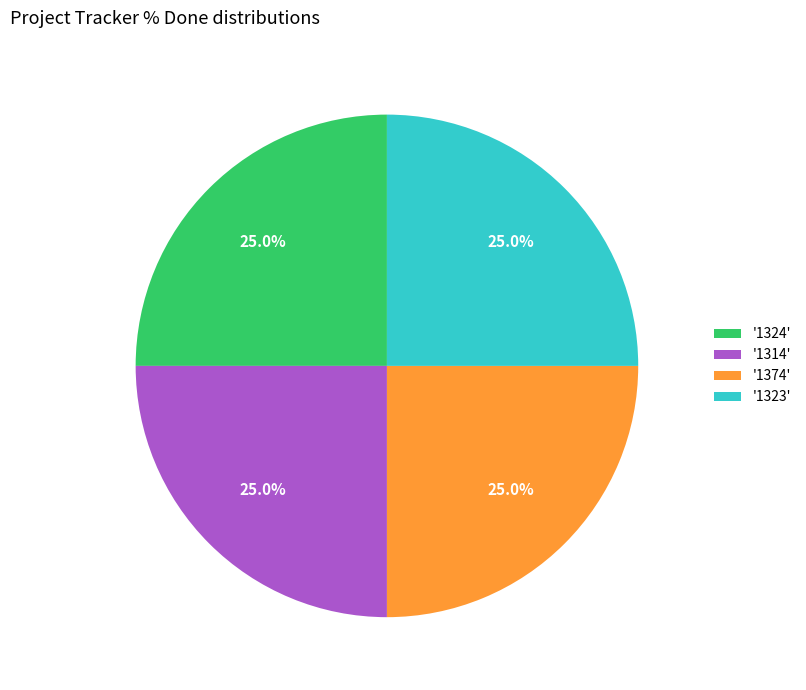

To the nearest percent, what is the difference between the largest and smallest slice percentages?

0%